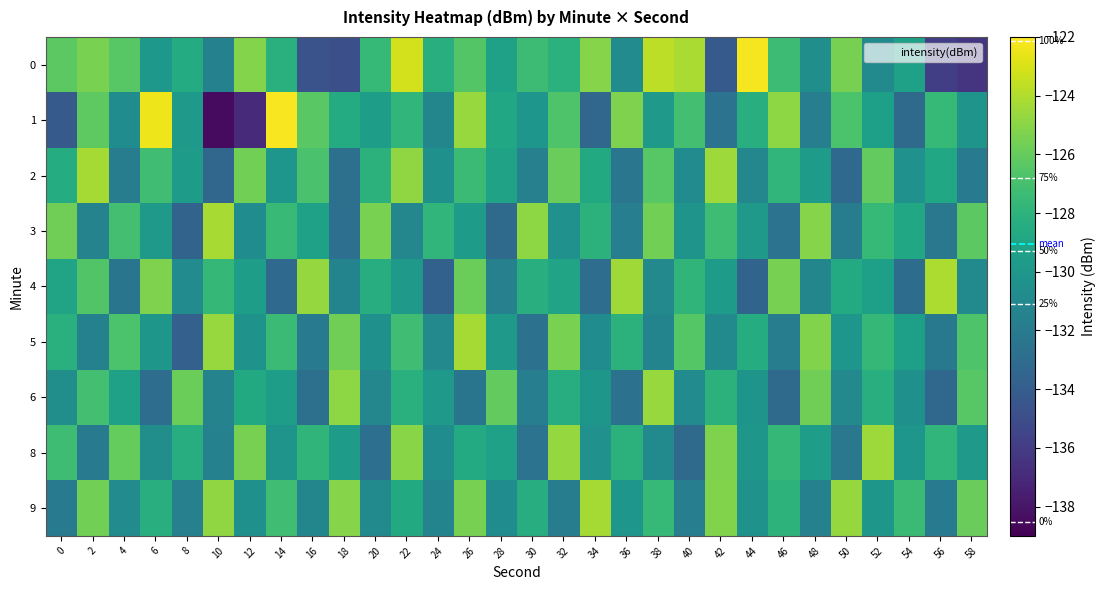

Reading right to left, extract all data points from this chart.

0: 58=-136.4	56=-135.8	54=-129.3	52=-130.9	50=-125.5	48=-130.5	46=-127.4	44=-122.3	42=-134.2	40=-124.2	38=-123.7	36=-130.8	34=-125.1	32=-128.1	30=-127.4	28=-129.3	26=-126.5	24=-128.2	22=-123.1	20=-127.6	18=-134.9	16=-134.7	14=-128.2	12=-125.1	10=-131.6	8=-128.6	6=-129.9	4=-126.4	2=-125.4	0=-126.3
1: 58=-130.2	56=-127.6	54=-133.1	52=-129.4	50=-126.8	48=-131.7	46=-124.9	44=-128.3	42=-132.5	40=-127.1	38=-129.8	36=-125.3	34=-133.4	32=-126.7	30=-130.1	28=-128.9	26=-124.6	24=-131.2	22=-127.8	20=-129.5	18=-128.5	16=-126.4	14=-122.1	12=-137.0	10=-138.5	8=-129.8	6=-122.4	4=-130.7	2=-126.2	0=-134.2
2: 58=-131.9	56=-128.8	54=-130.4	52=-126.1	50=-133.2	48=-129.6	46=-127.8	44=-131.1	42=-124.5	40=-130.8	38=-126.4	36=-132.3	34=-128.7	32=-125.9	30=-131.6	28=-129.2	26=-127.4	24=-130.5	22=-124.8	20=-128.1	18=-132.7	16=-126.9	14=-130.1	12=-125.6	10=-133.4	8=-129.7	6=-127.2	4=-131.8	2=-124.3	0=-128.5
3: 58=-126.3	56=-132.2	54=-128.9	52=-127.6	50=-131.8	48=-125.1	46=-132.5	44=-129.9	42=-127.3	40=-130.2	38=-125.6	36=-131.7	34=-128.1	32=-130.4	30=-124.9	28=-133.1	26=-129.6	24=-127.8	22=-131.1	20=-125.4	18=-132.8	16=-129.3	14=-127.5	12=-130.7	10=-124.2	8=-133.6	6=-129.8	4=-127.1	2=-131.4	0=-125.7
4: 58=-130.9	56=-124.1	54=-133.0	52=-129.4	50=-128.6	48=-131.2	46=-125.5	44=-133.5	42=-129.7	40=-127.9	38=-131.0	36=-124.4	34=-132.9	32=-129.1	30=-128.3	28=-131.6	26=-125.8	24=-133.7	22=-129.9	20=-128.4	18=-131.3	16=-124.7	14=-133.2	12=-129.5	10=-127.7	8=-130.8	6=-125.3	4=-132.4	2=-126.6	0=-129.1
5: 58=-126.7	56=-132.1	54=-129.4	52=-127.7	50=-130.1	48=-125.2	46=-131.8	44=-128.5	42=-130.9	40=-126.5	38=-131.3	36=-128.1	34=-130.7	32=-125.4	30=-132.6	28=-129.8	26=-124.3	24=-131.0	22=-127.2	20=-130.5	18=-125.7	16=-131.9	14=-127.4	12=-130.3	10=-124.6	8=-133.8	6=-130.0	4=-126.8	2=-131.5	0=-128.2
6: 58=-126.4	56=-133.3	54=-130.5	52=-128.3	50=-131.0	48=-125.7	46=-133.1	44=-130.2	42=-128.1	40=-130.8	38=-124.6	36=-132.6	34=-130.0	32=-128.4	30=-131.7	28=-126.1	26=-132.4	24=-129.8	22=-128.2	20=-131.1	18=-124.9	16=-132.7	14=-129.5	12=-128.7	10=-131.4	8=-125.8	6=-132.9	4=-129.3	2=-127.1	0=-130.6
8: 58=-129.9	56=-127.8	54=-130.1	52=-124.5	50=-132.2	48=-129.5	46=-127.7	44=-130.0	42=-125.3	40=-133.1	38=-130.9	36=-128.1	34=-130.4	32=-124.7	30=-132.5	28=-129.3	26=-128.6	24=-130.7	22=-125.0	20=-132.8	18=-129.7	16=-127.9	14=-130.2	12=-125.5	10=-131.5	8=-128.4	6=-130.6	4=-126.0	2=-131.9	0=-127.3
9: 58=-125.9	56=-131.9	54=-127.4	52=-130.0	50=-124.7	48=-131.5	46=-128.0	44=-130.3	42=-125.2	40=-131.7	38=-127.6	36=-130.1	34=-124.3	32=-131.8	30=-128.4	28=-130.7	26=-125.5	24=-131.3	22=-128.7	20=-130.9	18=-125.1	16=-131.2	14=-127.2	12=-130.5	10=-124.8	8=-131.6	6=-128.3	4=-130.8	2=-125.6	0=-132.0